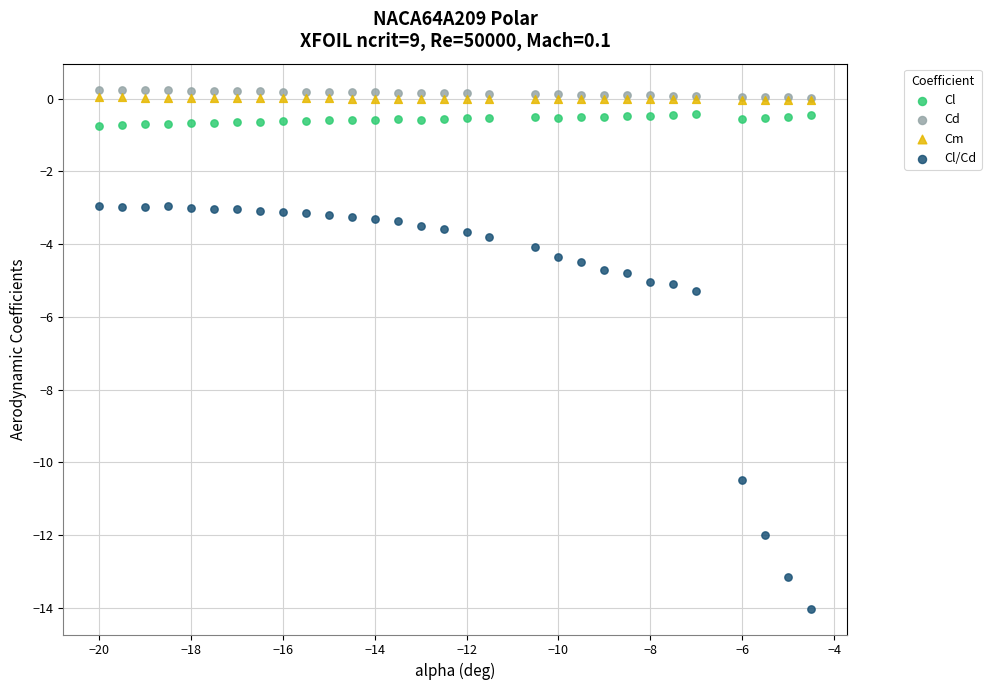

In the Cl/Cd series, what Y value is closest to -8?

-10.5